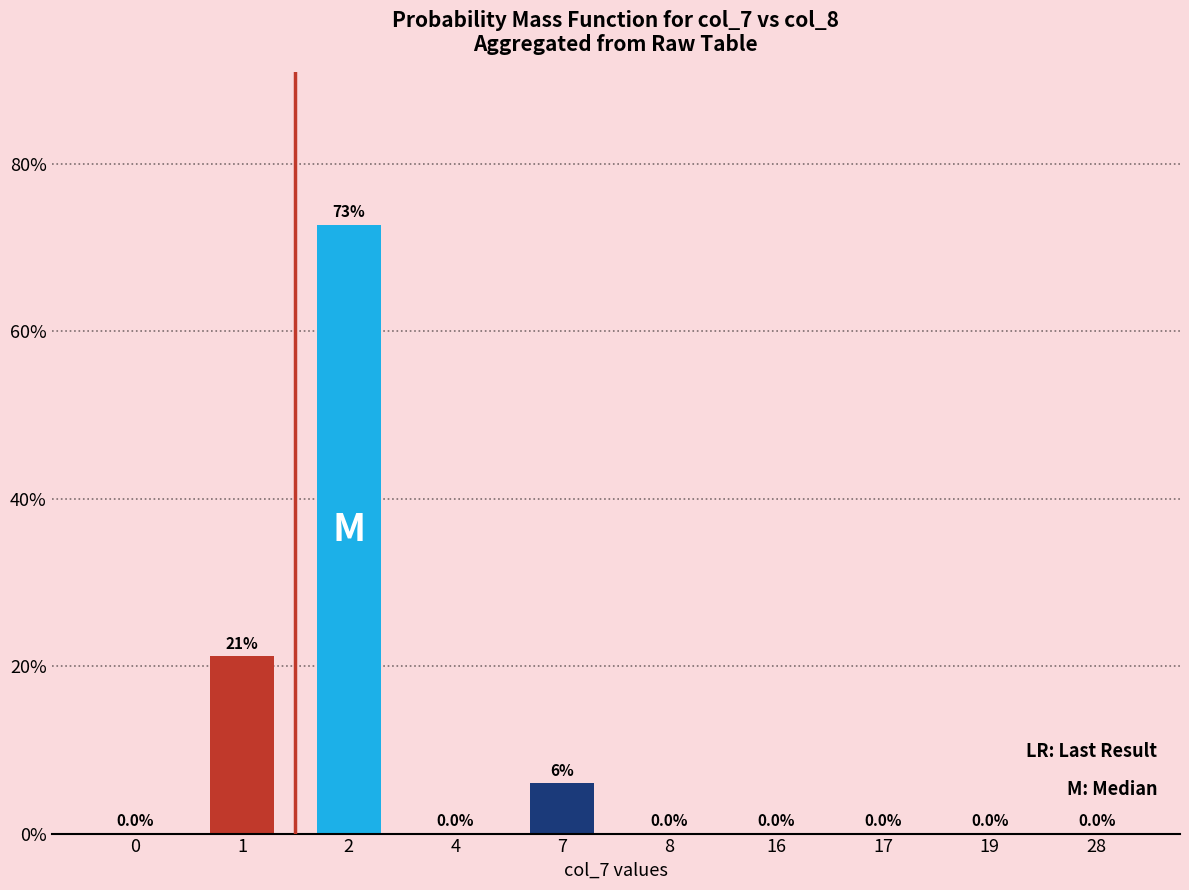

Is it true that the value at 17 is 44.3?

False